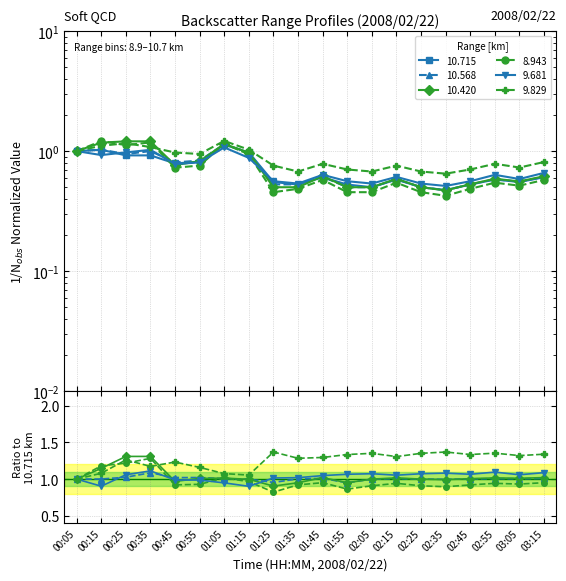

Reading left to right, transcribe all the data shown in this chart.

10.715: 1.0	1.0	0.9	0.9	0.8	0.8	1.1	1.0	0.6	0.5	0.6	0.5	0.5	0.6	0.5	0.5	0.5	0.6	0.6	0.6
10.568: 1.0	1.0	0.9	1.0	0.8	0.8	1.1	1.0	0.5	0.5	0.6	0.5	0.5	0.6	0.5	0.5	0.5	0.6	0.6	0.6
10.420: 1.0	1.2	1.2	1.2	0.8	0.8	1.1	1.0	0.5	0.5	0.6	0.5	0.5	0.6	0.5	0.5	0.5	0.6	0.6	0.6
8.943: 1.0	1.2	1.1	1.2	0.7	0.8	1.2	0.9	0.5	0.5	0.6	0.5	0.5	0.5	0.5	0.4	0.5	0.5	0.5	0.6
9.681: 1.0	0.9	1.0	1.0	0.8	0.8	1.1	0.9	0.6	0.5	0.6	0.6	0.5	0.6	0.5	0.5	0.6	0.6	0.6	0.7
9.829: 1.0	1.1	1.2	1.1	1.0	0.9	1.2	1.0	0.8	0.7	0.8	0.7	0.7	0.8	0.7	0.6	0.7	0.8	0.7	0.8